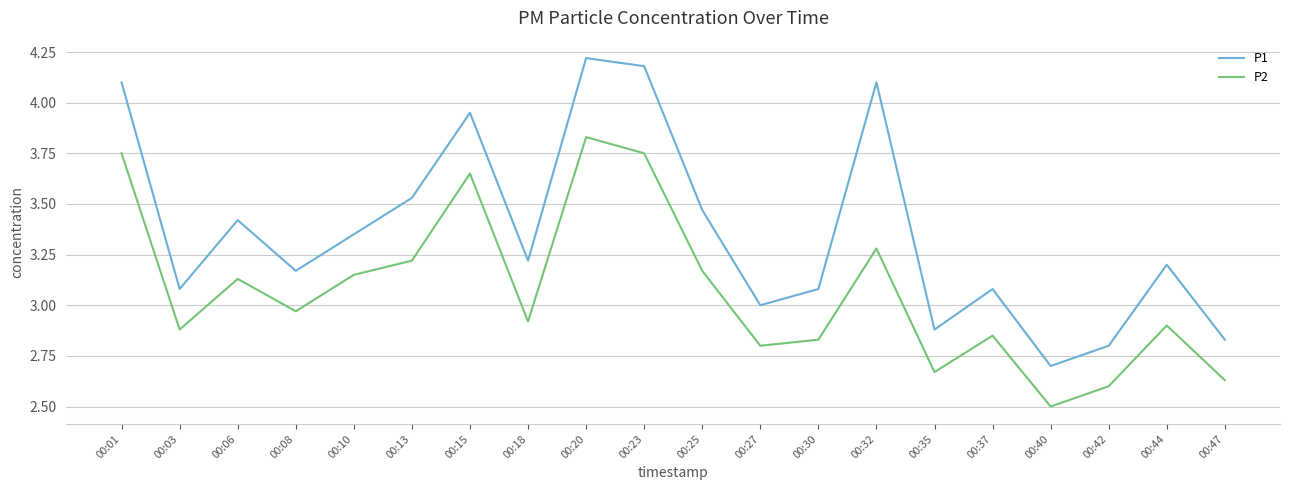

How many lines are shown in the chart?

2